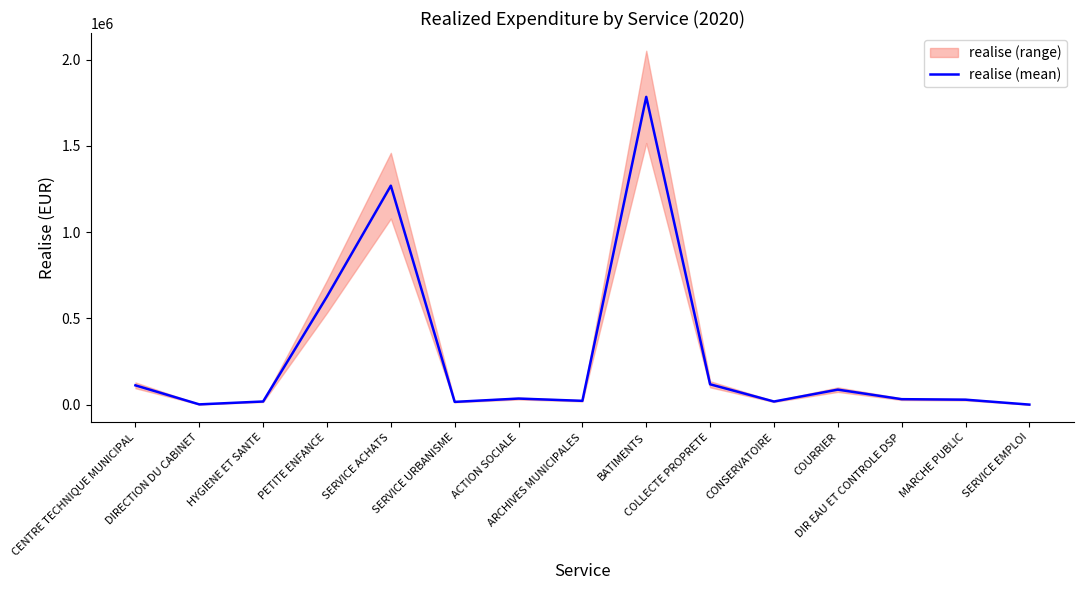

List the labels in order of value, largest first.

BATIMENTS, SERVICE ACHATS, PETITE ENFANCE, COLLECTE PROPRETE, CENTRE TECHNIQUE MUNICIPAL, COURRIER, ACTION SOCIALE, DIR EAU ET CONTROLE DSP, MARCHE PUBLIC, ARCHIVES MUNICIPALES, HYGIENE ET SANTE, CONSERVATOIRE, SERVICE URBANISME, DIRECTION DU CABINET, SERVICE EMPLOI